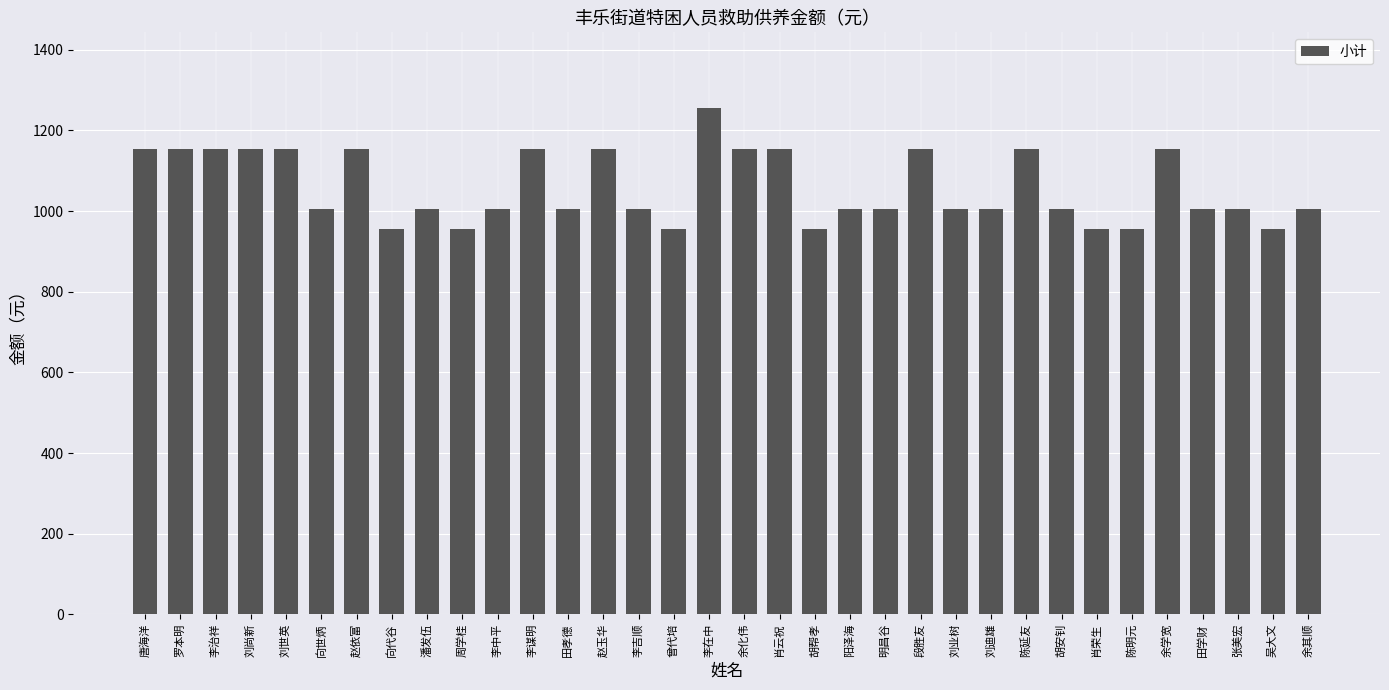

What is the greatest value displayed?

1255